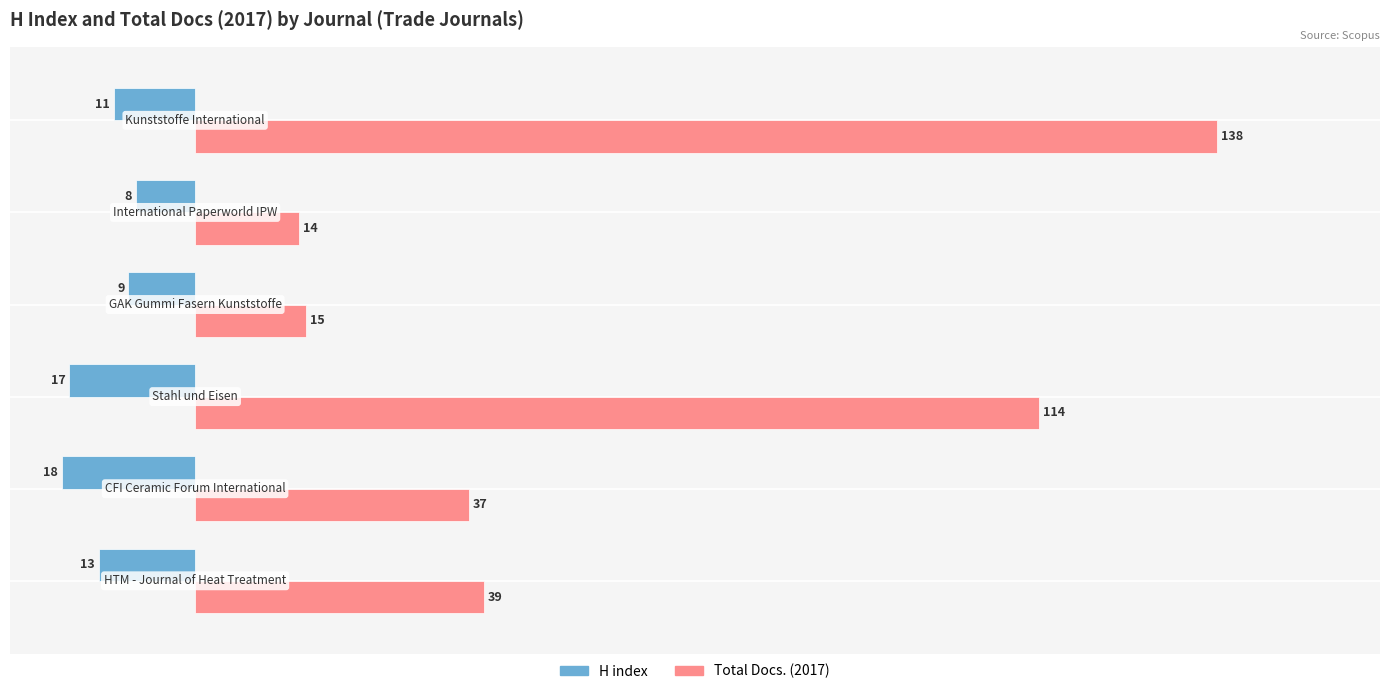

What is the smallest value displayed?

-18